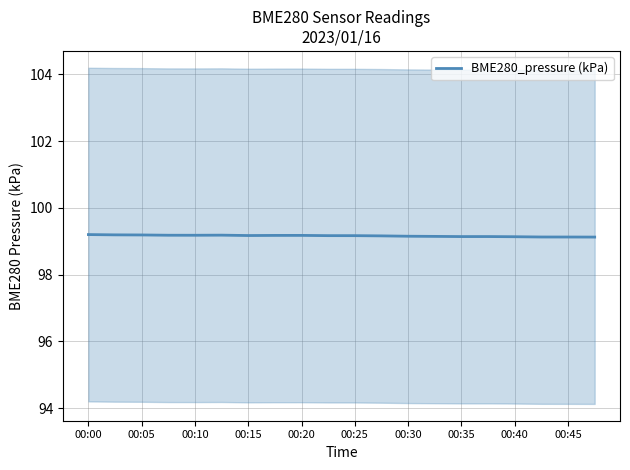

The value of BME280_pressure (kPa) at 00:35 is 158.6. True or false?

False